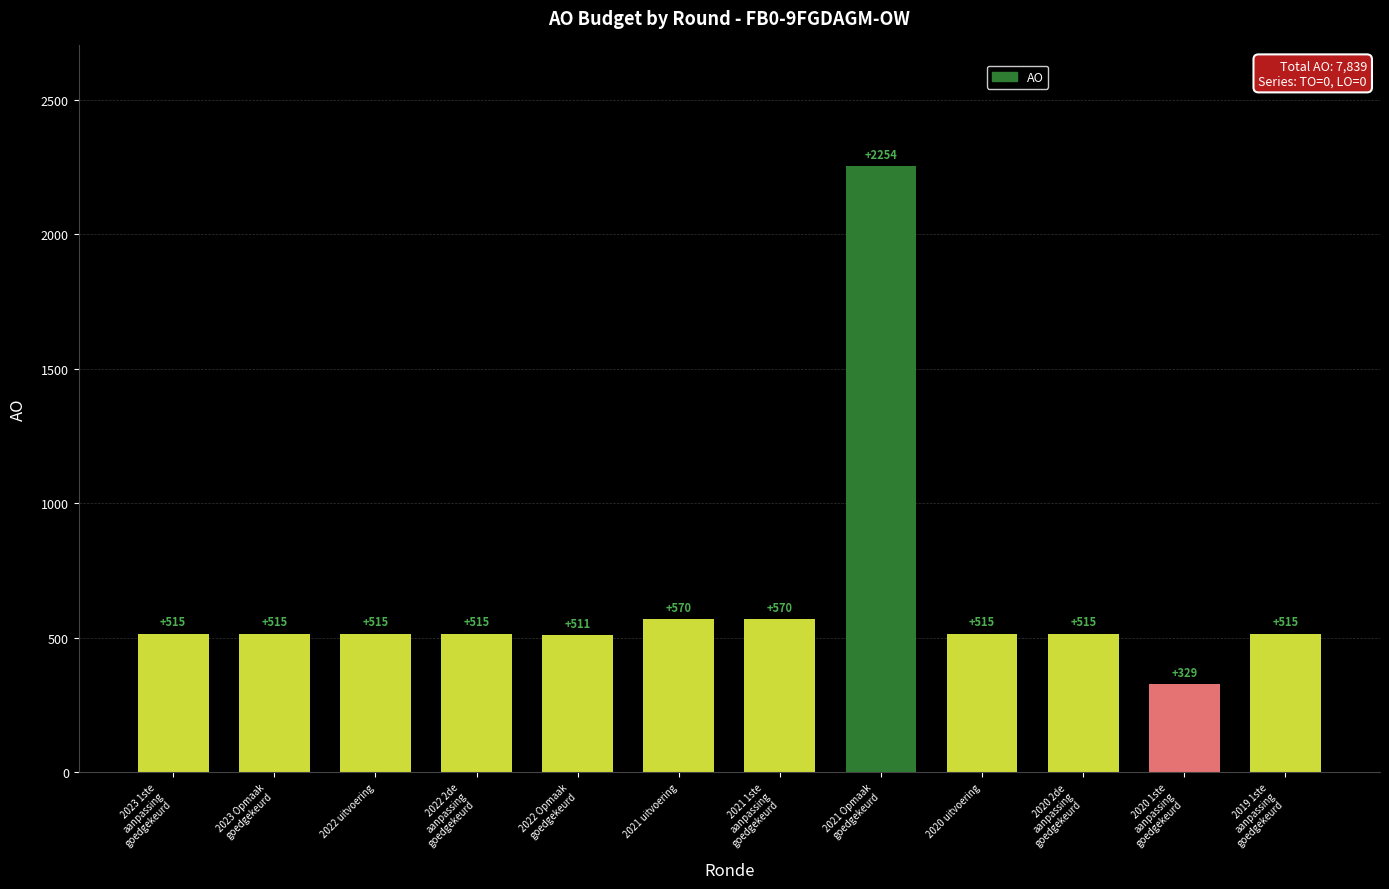

The value at 2023 1ste
aanpassing
goedgekeurd is 515. True or false?

True